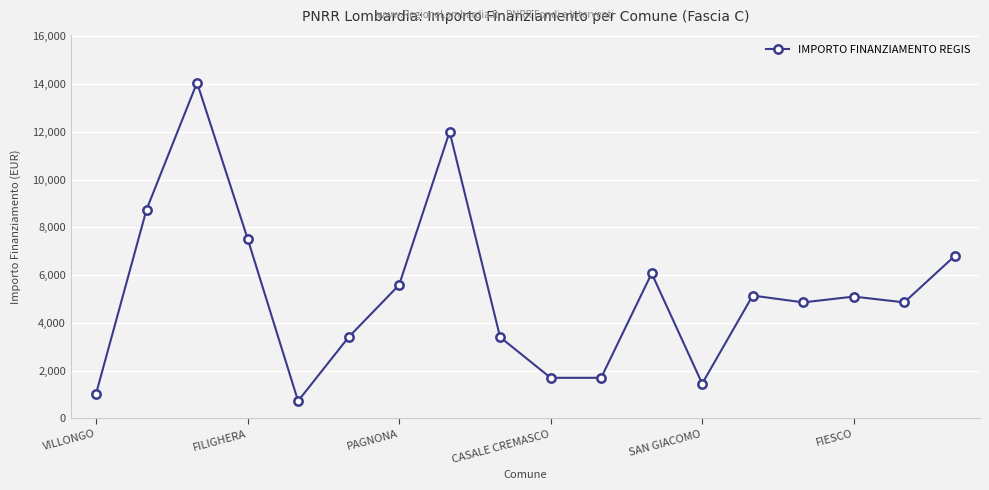

What is the value of the 14th point from the left?

5145